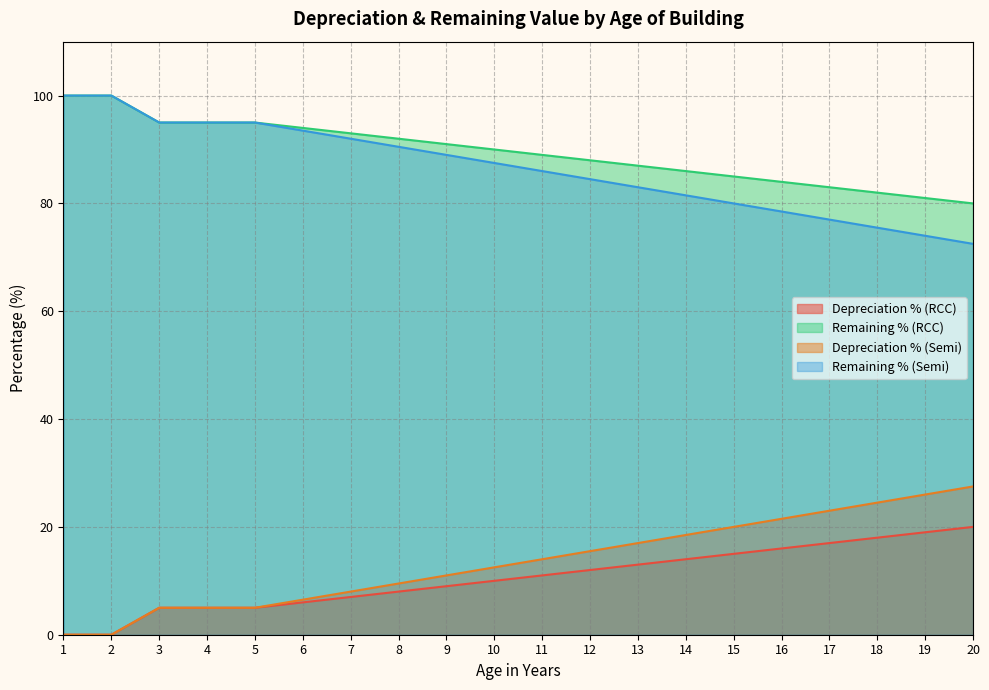

At which label is Depreciation % (RCC) closest to 10?

10